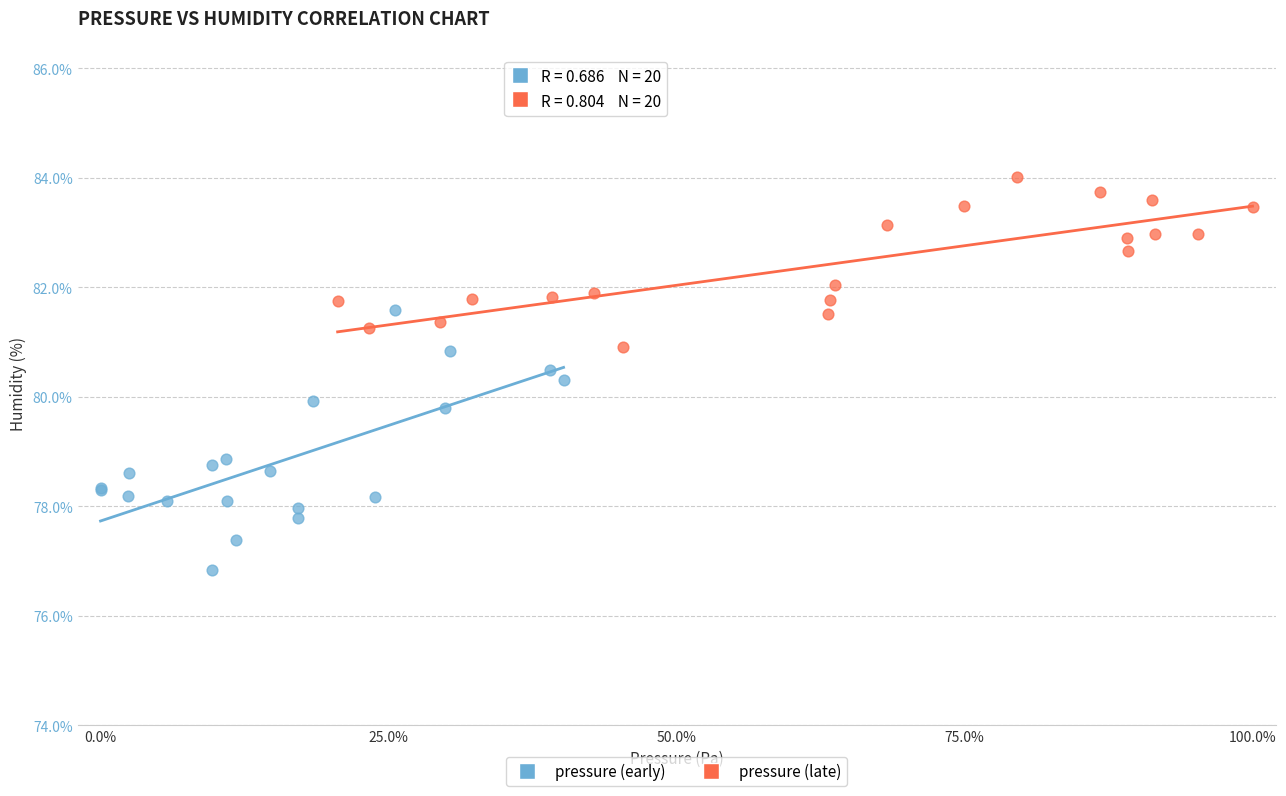

Which series has the largest Y range (max minus min)?

pressure (early)